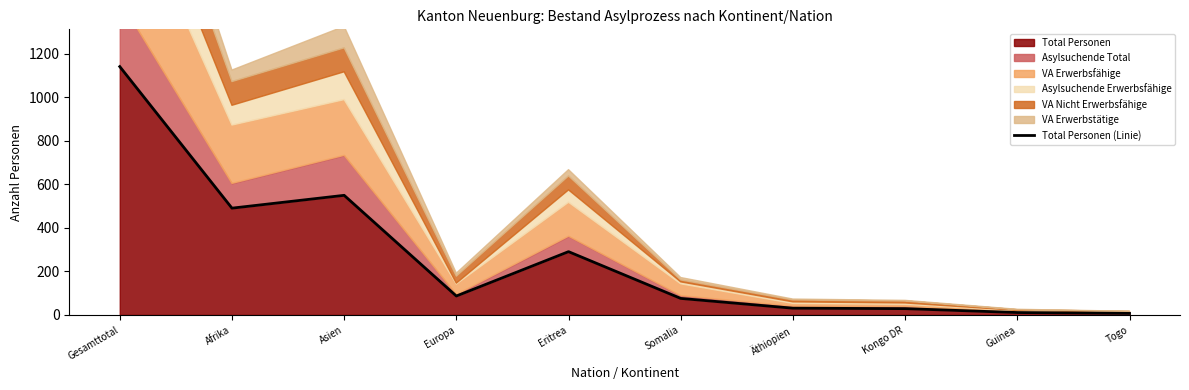

What is the average value?

272